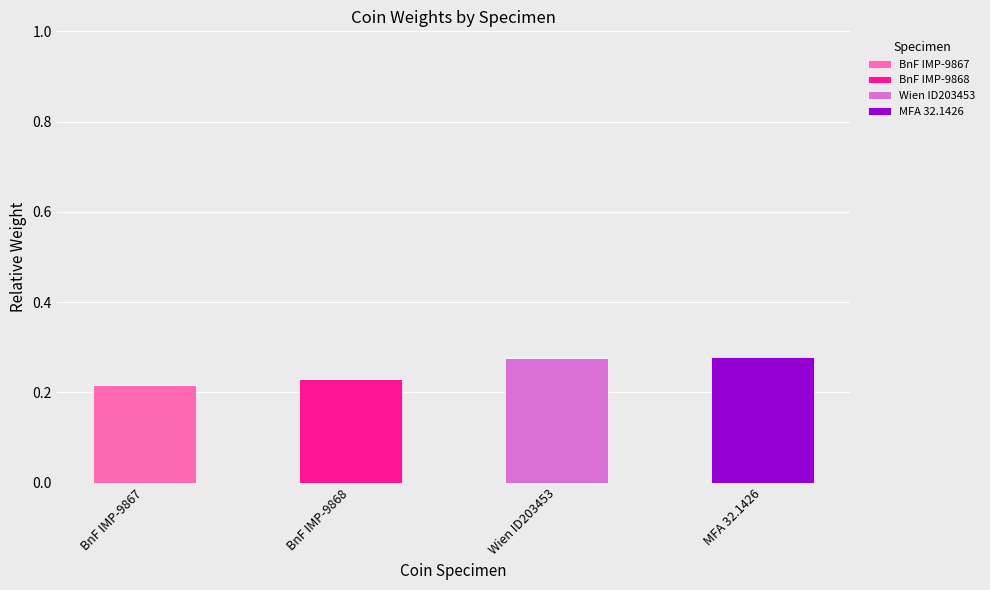

How many series are shown in this chart?

4